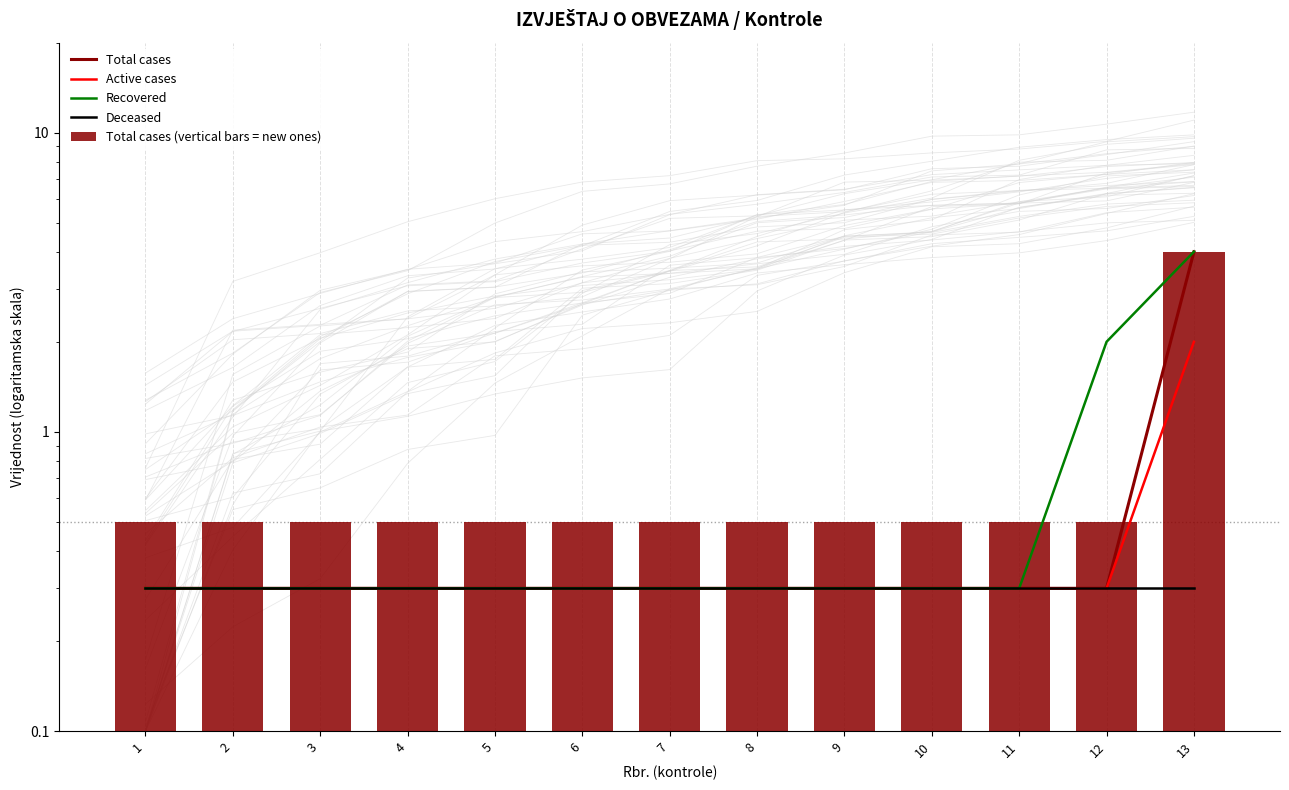

Which has a higher value, 12 or 8?

12